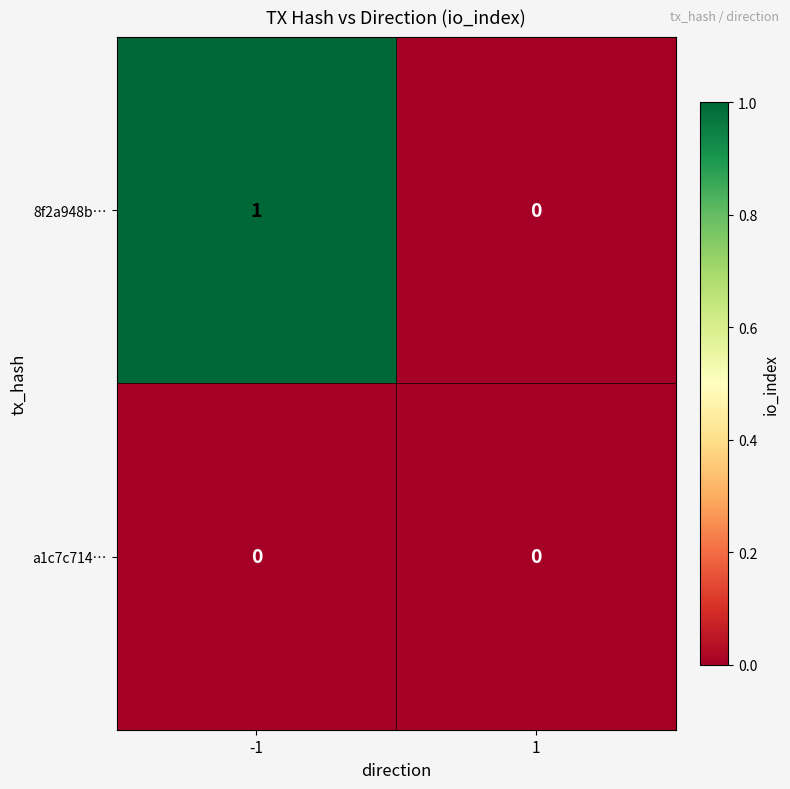

Rank the series by their average value, from lowest to highest.

a1c7c714…, 8f2a948b…